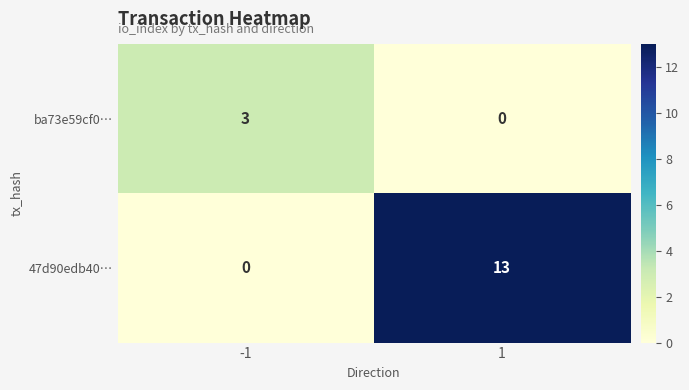

Reading left to right, transcribe all the data shown in this chart.

ba73e59cf0…: 3	0
47d90edb40…: 0	13